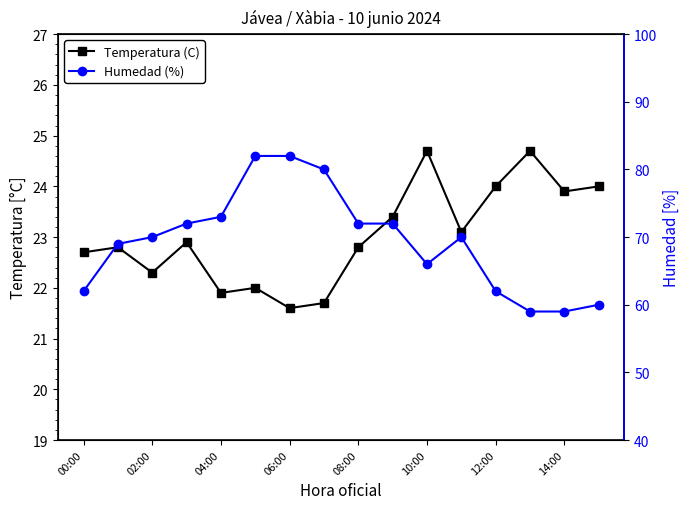

The value of Humedad (%) at 12:00 is 62.0. True or false?

True